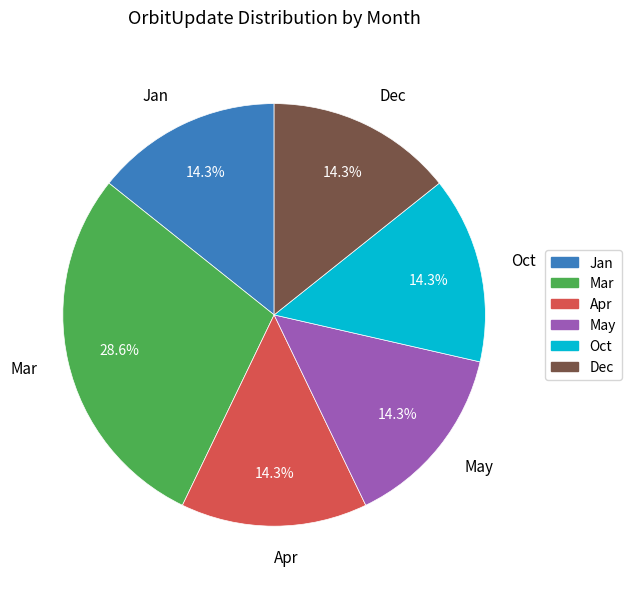

How much of the chart is everything except Jan?

85.7%